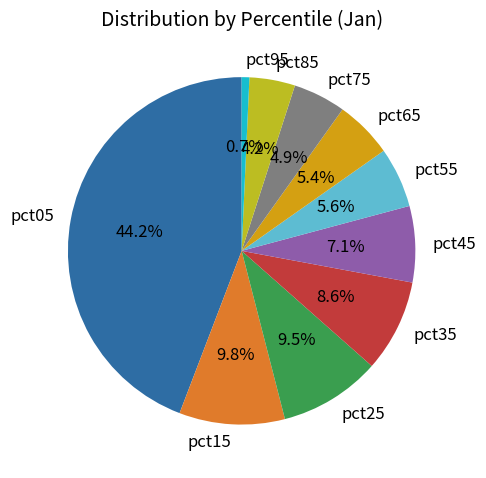

To the nearest percent, what percentage of the pie is pct45?

7%